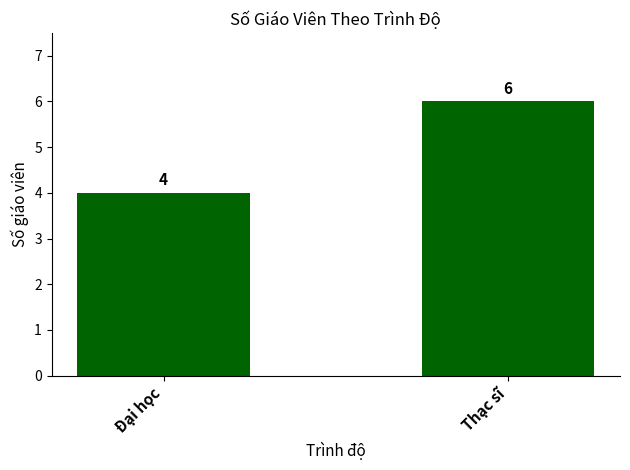

What position from the right is Đại học?

2